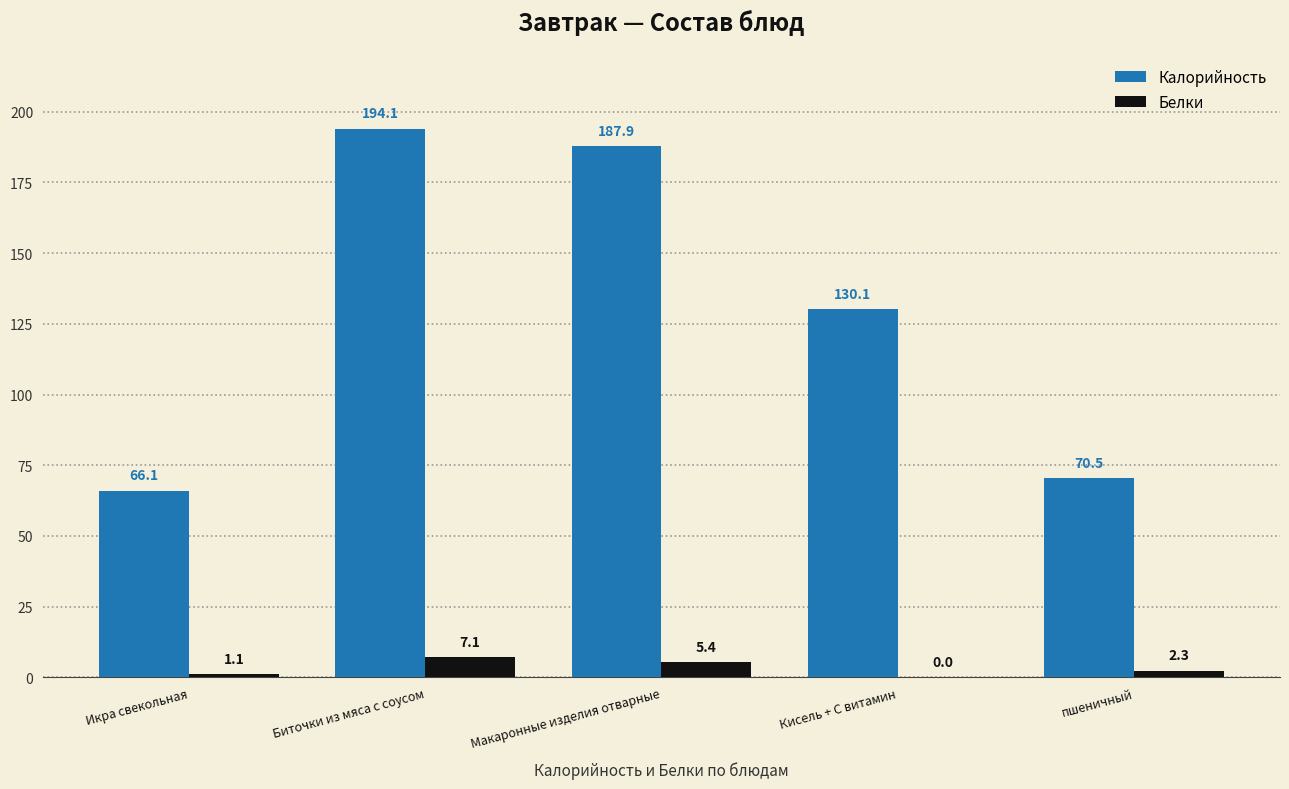

What is the difference between the Белки values at Икра свекольная and Кисель + С витамин?

1.1